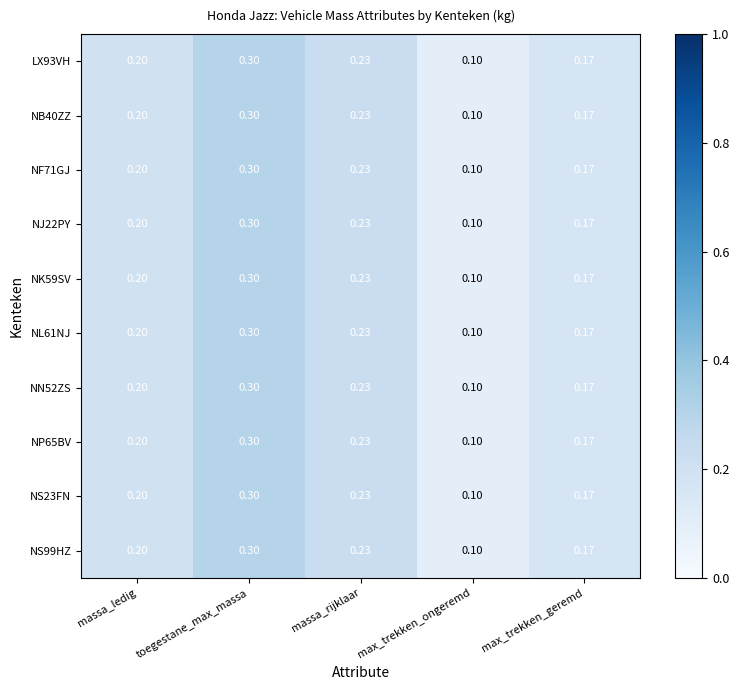

Where is NS99HZ nearest to the value 0?

max_trekken_ongeremd